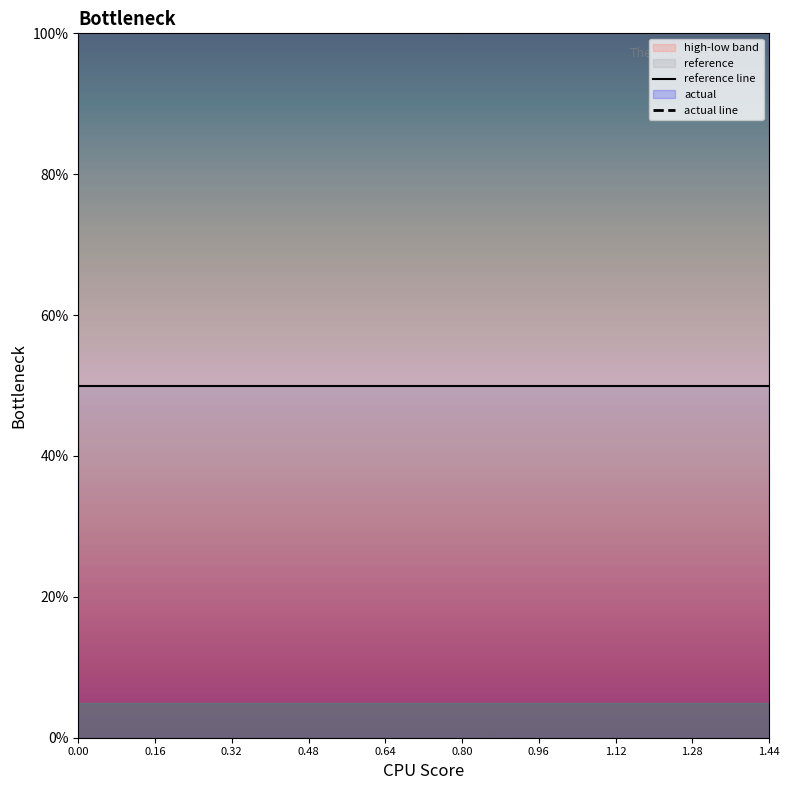

True or false: reference line and actual line intersect in this chart.

False